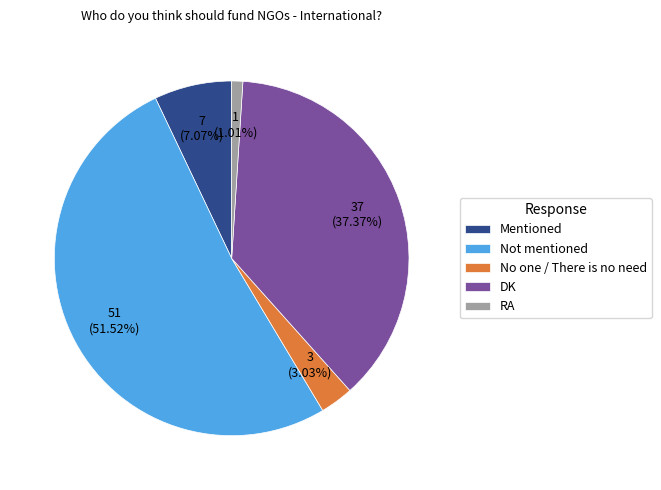

How many slices are in this pie chart?

5